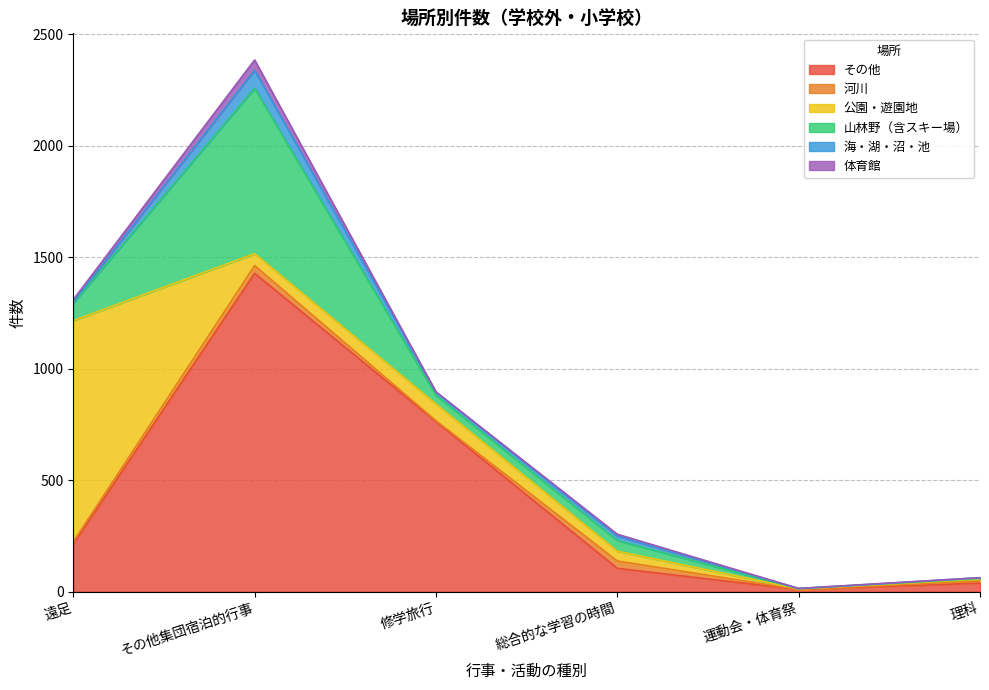

At which category is the sum across all series the highest?

その他集団宿泊的行事